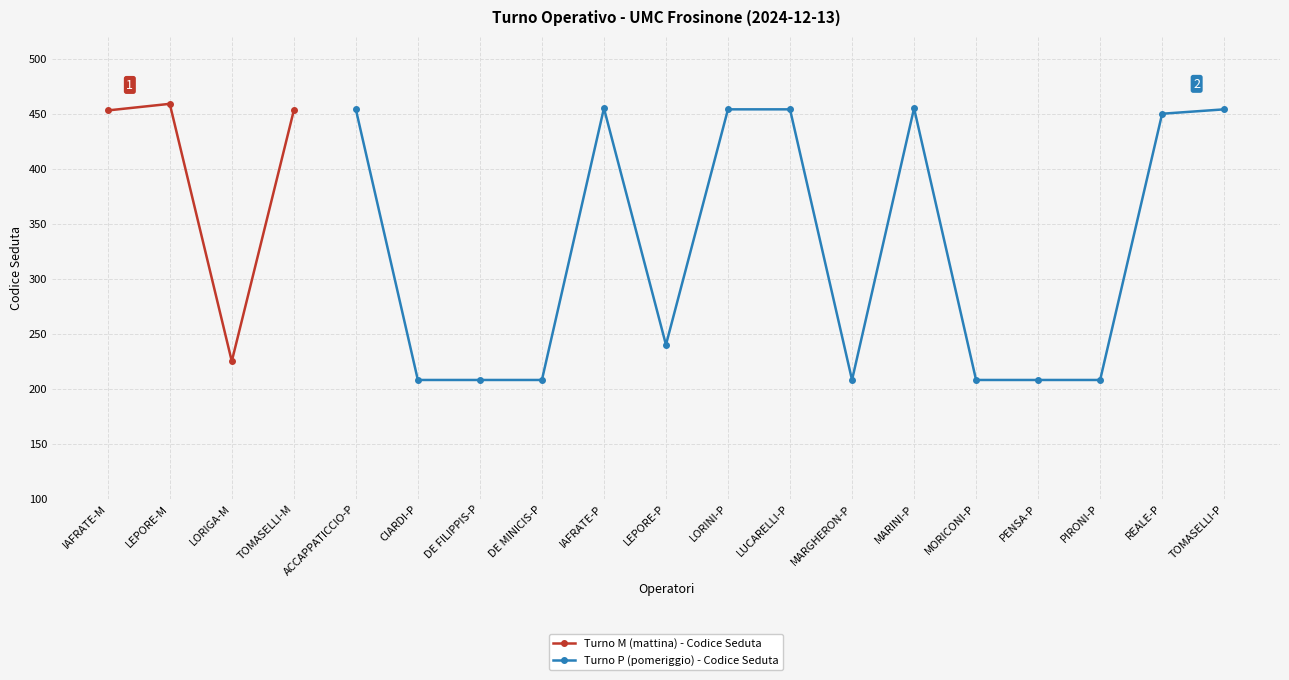

What is the difference between the second highest and minimum values?

247